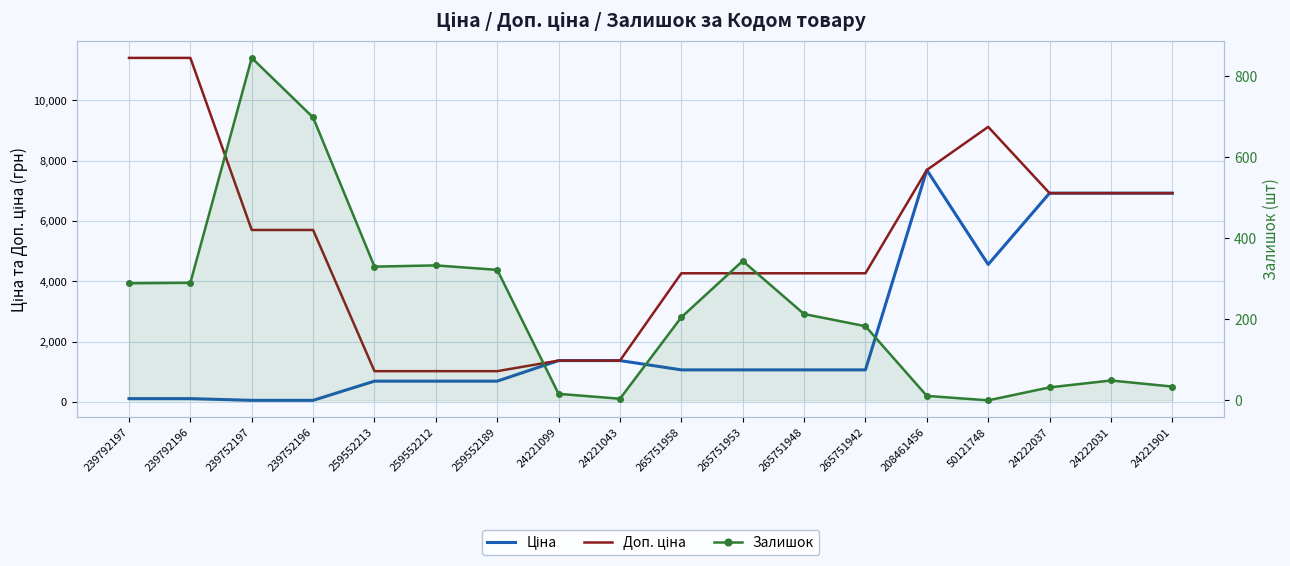

Rank the series by their maximum value, from lowest to highest.

Залишок, Ціна, Доп. ціна